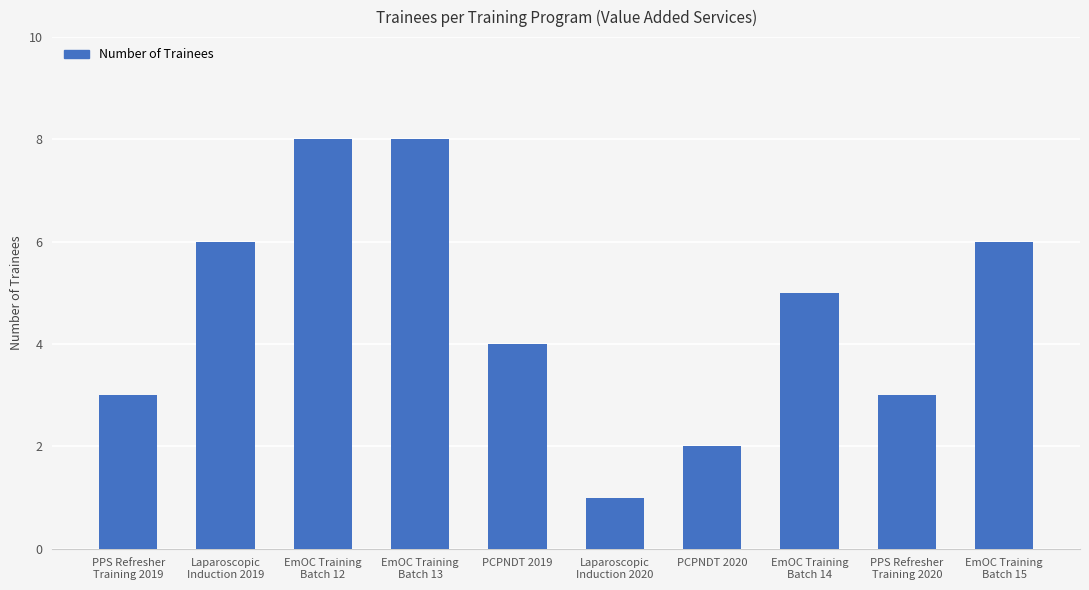

What is the sum of the values at EmOC Training
Batch 12 and PCPNDT 2019?

12